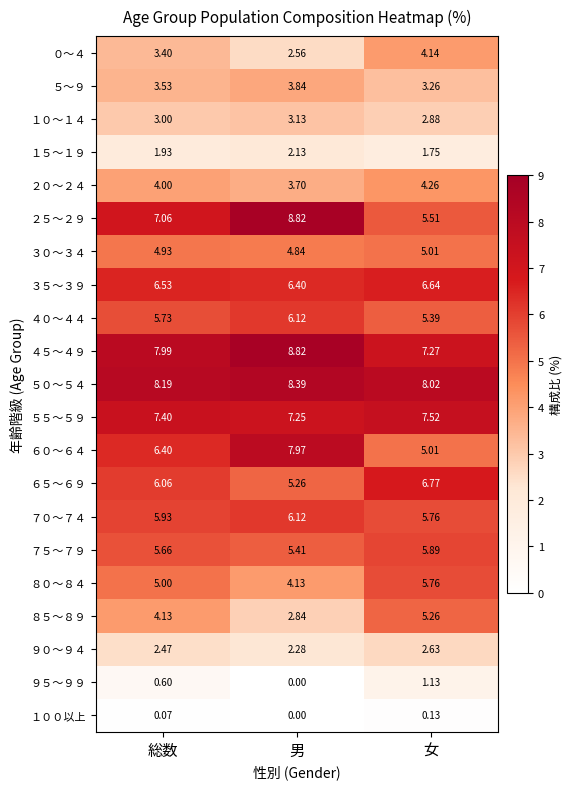

What is the total value across all series at 総数?

100.0